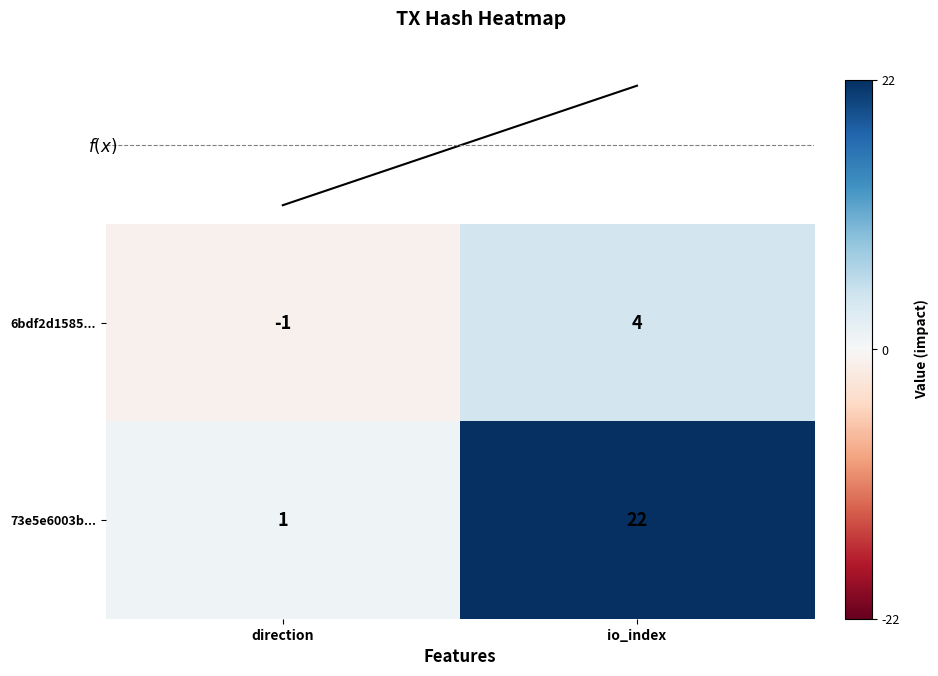

Rank the series by their maximum value, from highest to lowest.

73e5e6003b..., 6bdf2d1585...